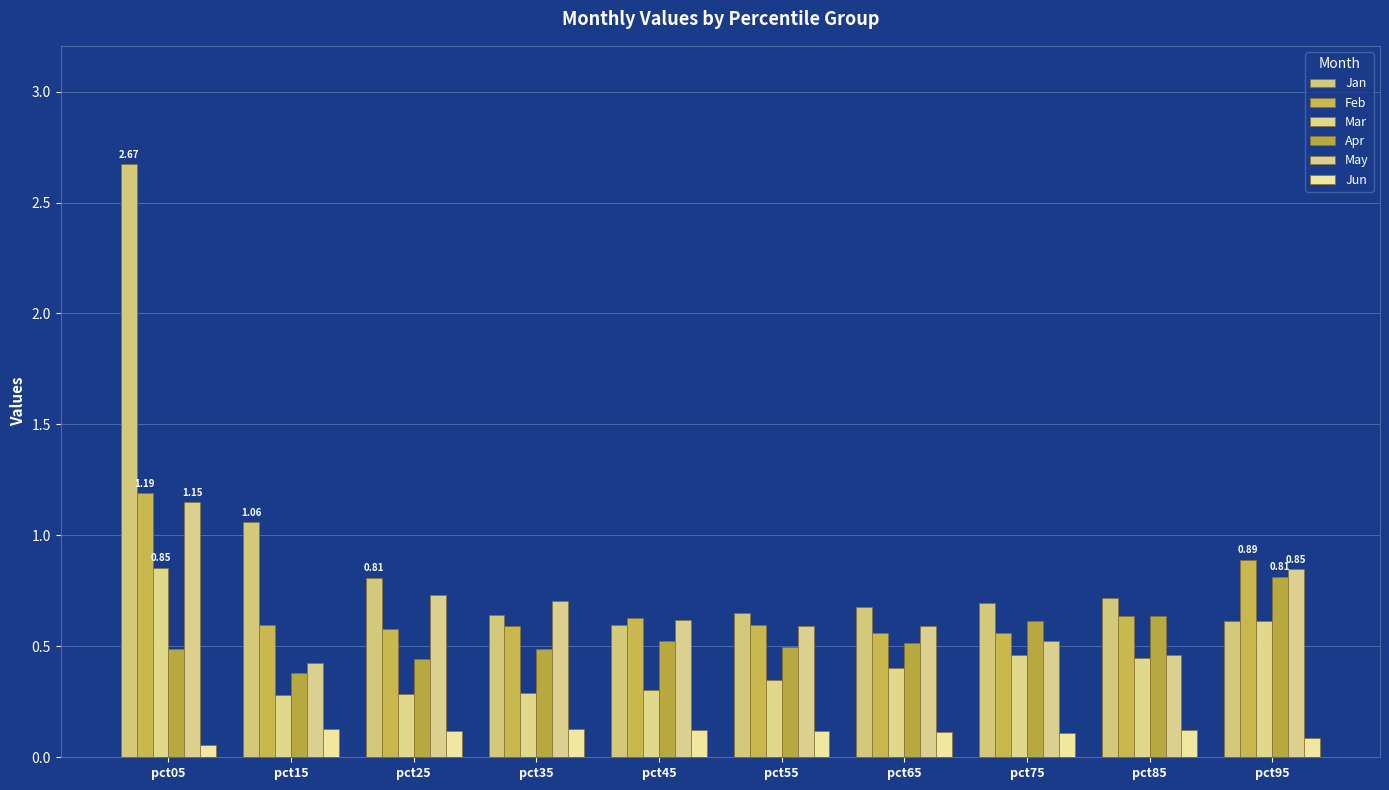

Between pct85 and pct25, which is larger?

pct25